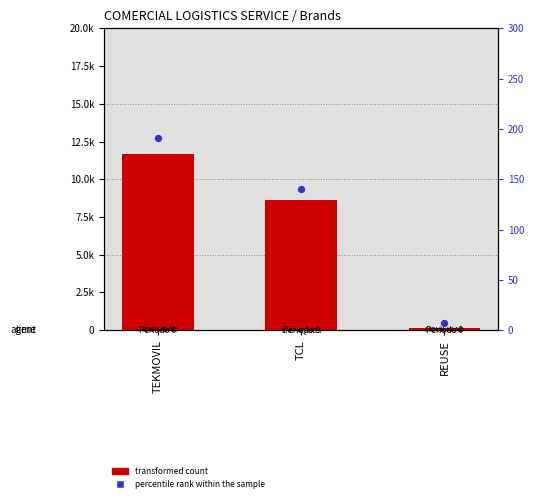

What are all the series names shown in the legend?

transformed count, percentile rank within the sample